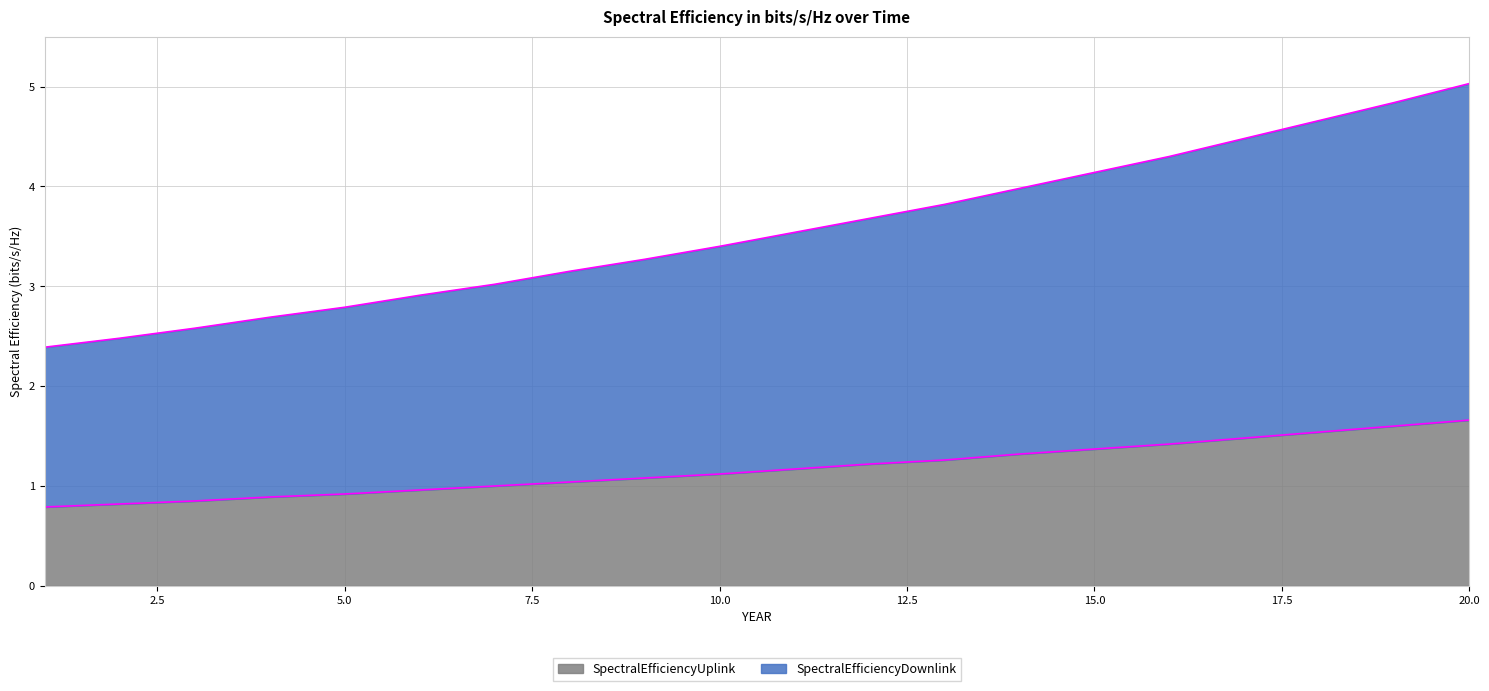

At which label is SpectralEfficiencyDownlink closest to 3?

7